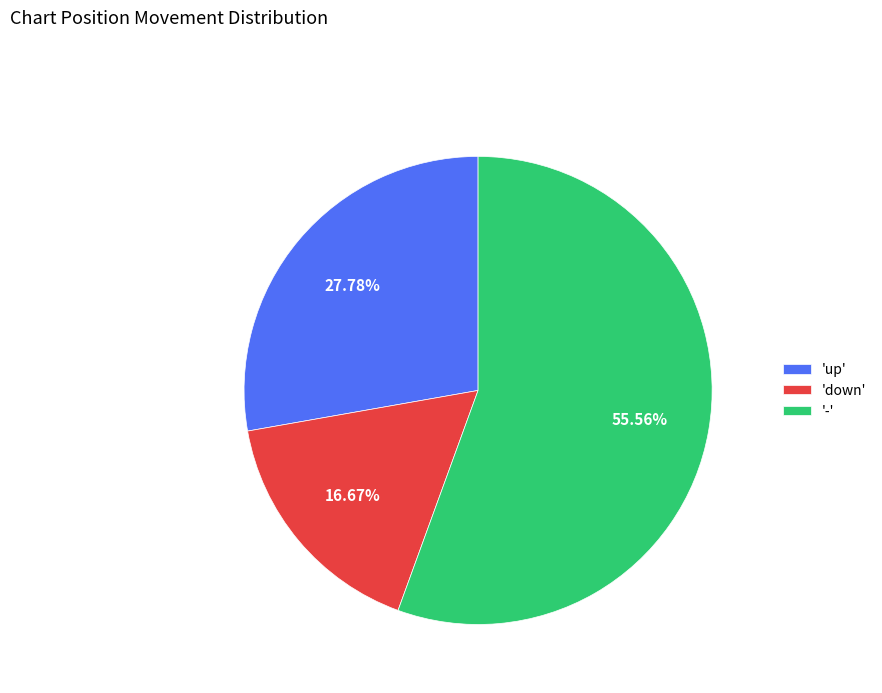

What is the ratio of the value at '-' to the value at 'up'?

2.0